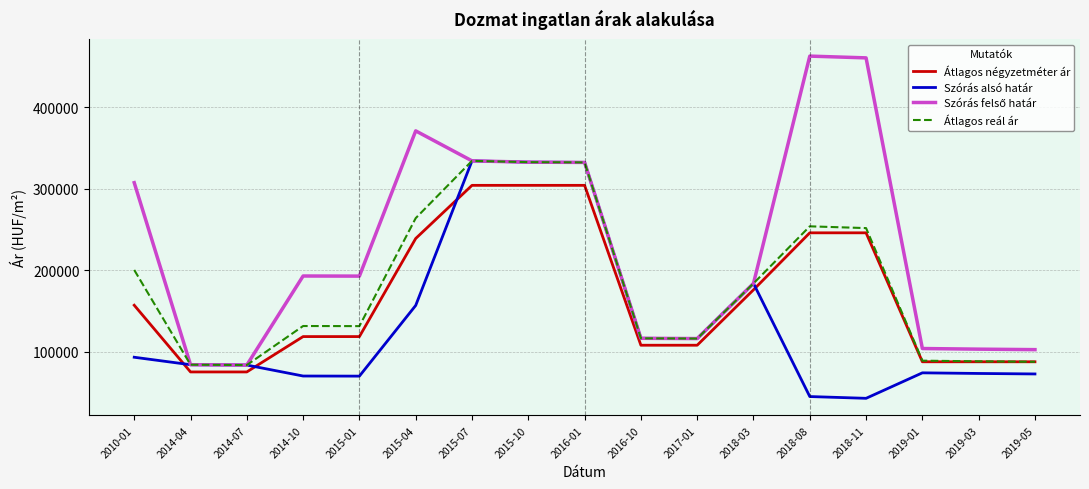

At how many categories does at least one series exceed 426200?

2